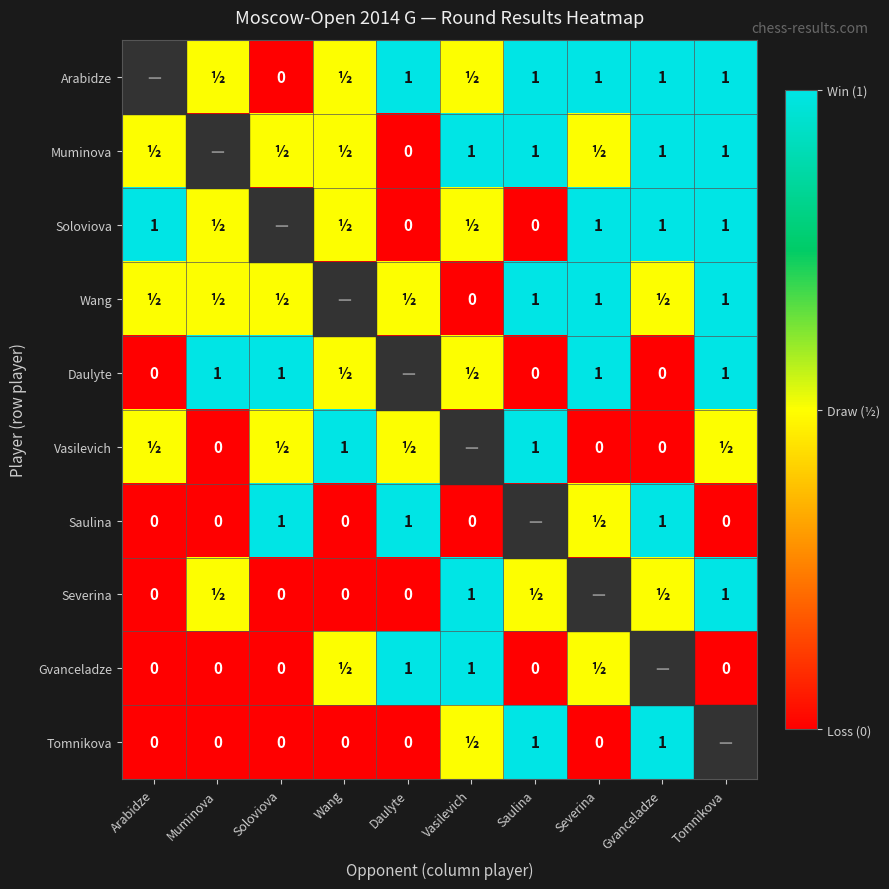

Count the number of data series in this chart.

10